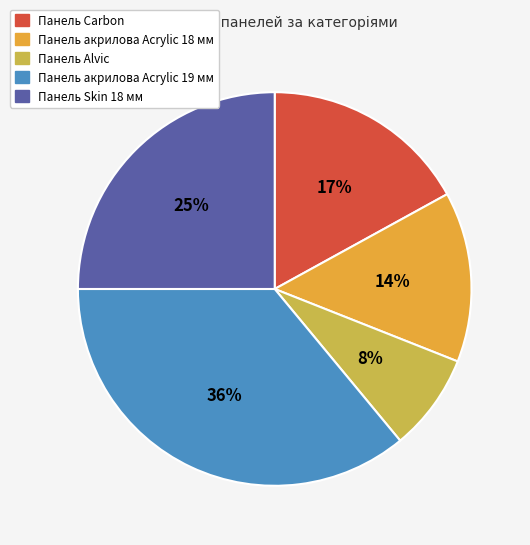

To the nearest percent, what is the combined percentage of Панель Skin 18 мм and Панель Alvic?

33%